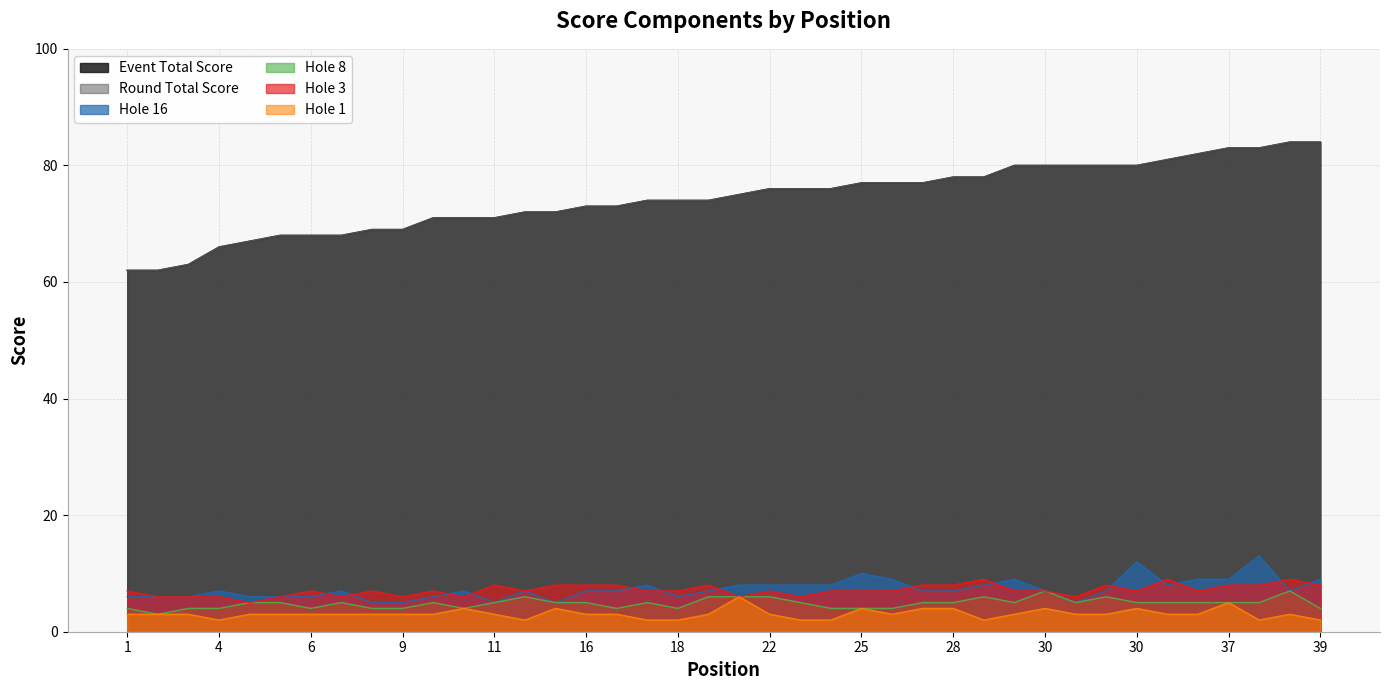

What is the minimum value for hole_1?

2